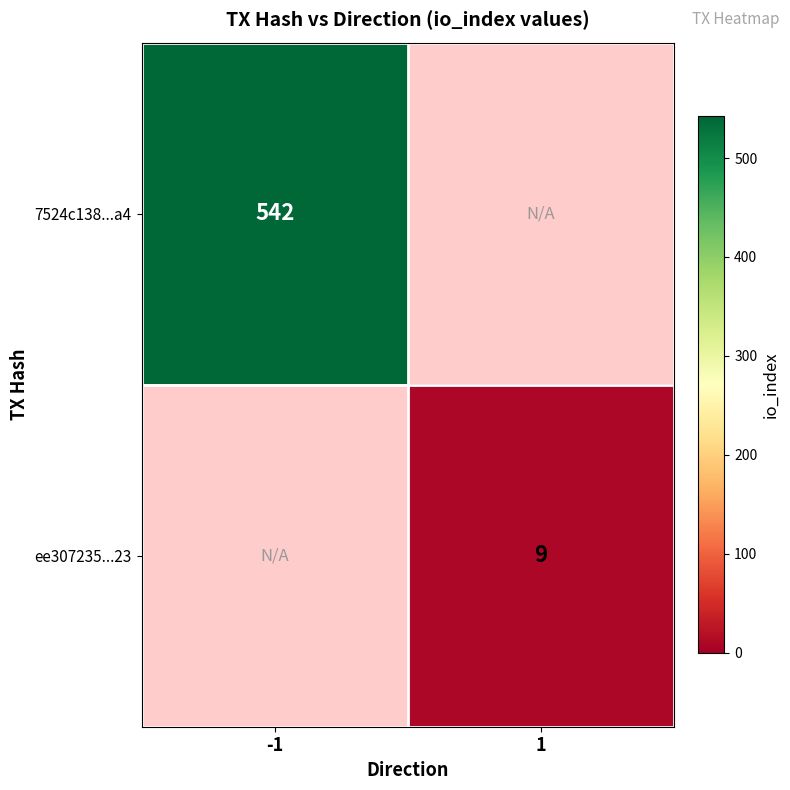

The value of 7524c138...a4 at -1 is 542. True or false?

True